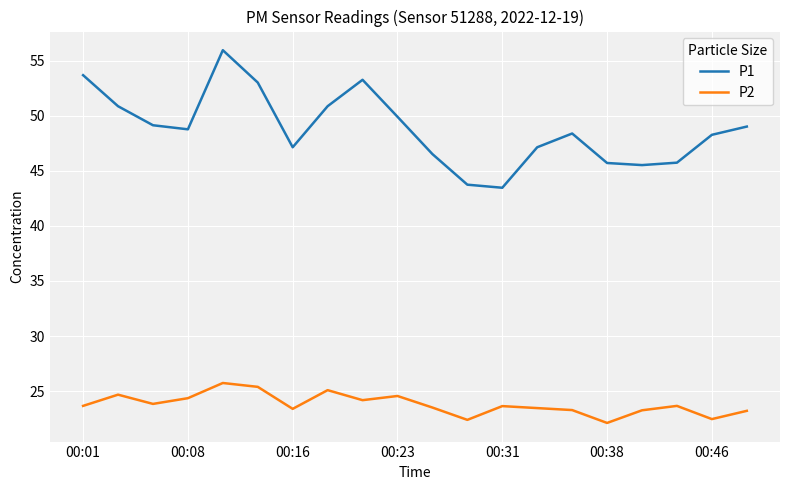

Which series has the widest spread of values?

P1